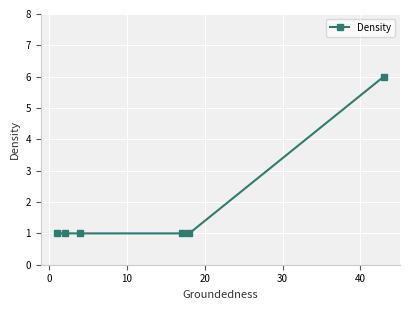

What is the value of the 6th point from the left?

6